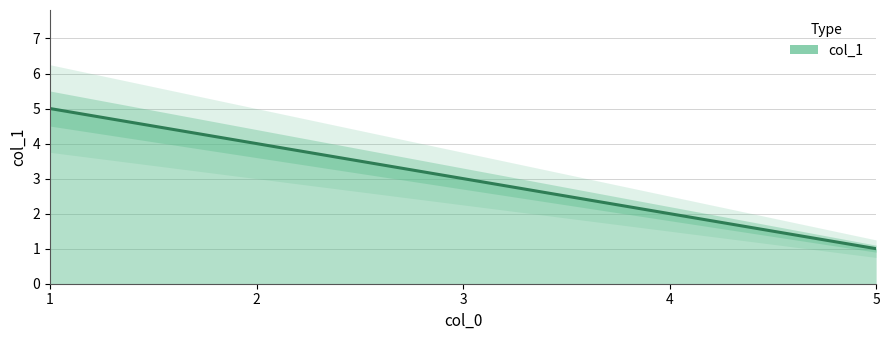

What is the difference between the maximum and minimum values?

4